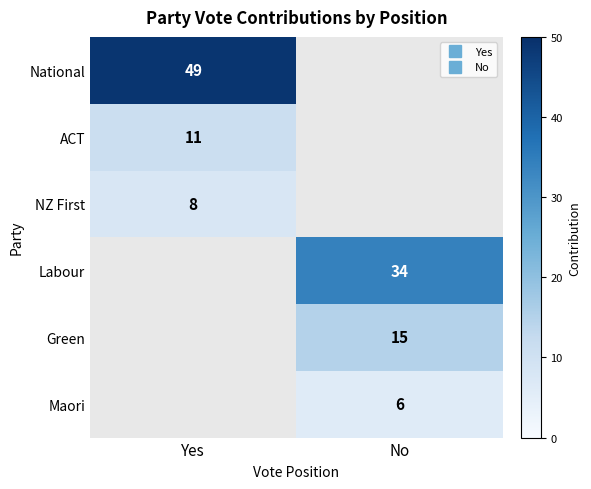

Count the number of data series in this chart.

6